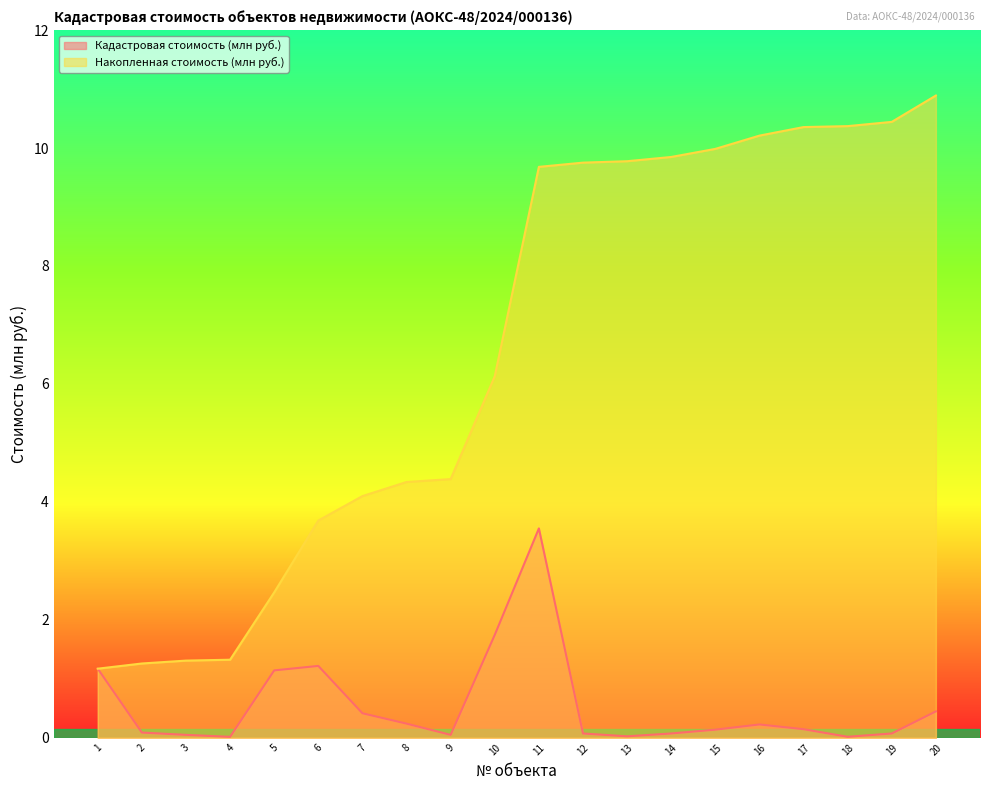

How many values in the Накопленная стоимость (млн руб.) series exceed 9?

10